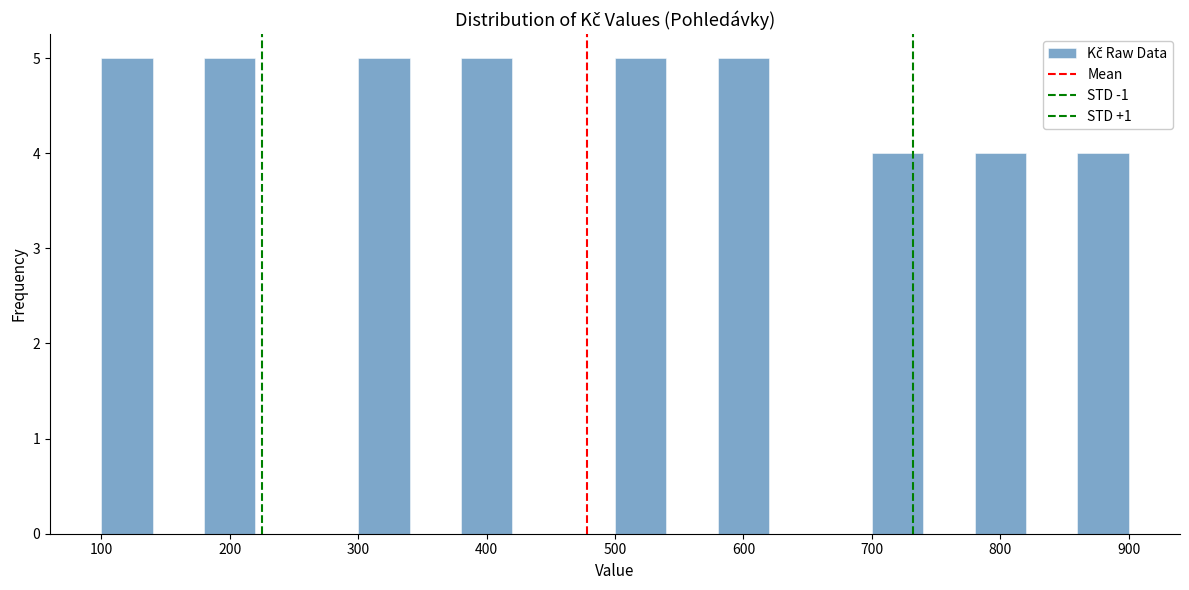

What is the height of the bar covering 780 to 820 on the x-axis? The values are not printed on the chart, so give them approximately, as read against the axis.

4